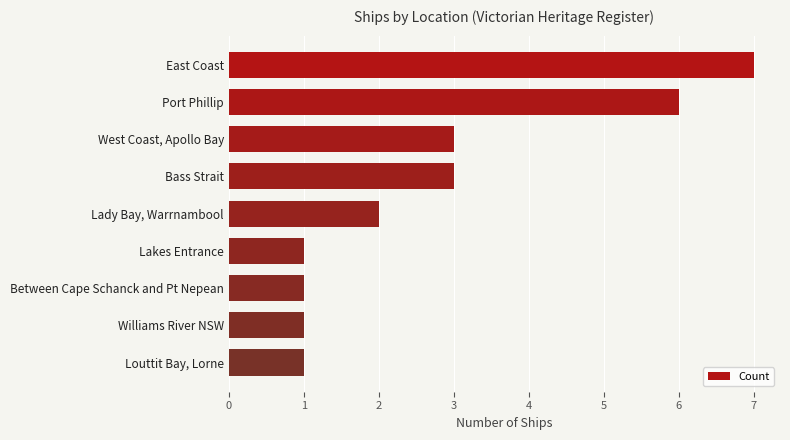

How many data points does each series have?

9